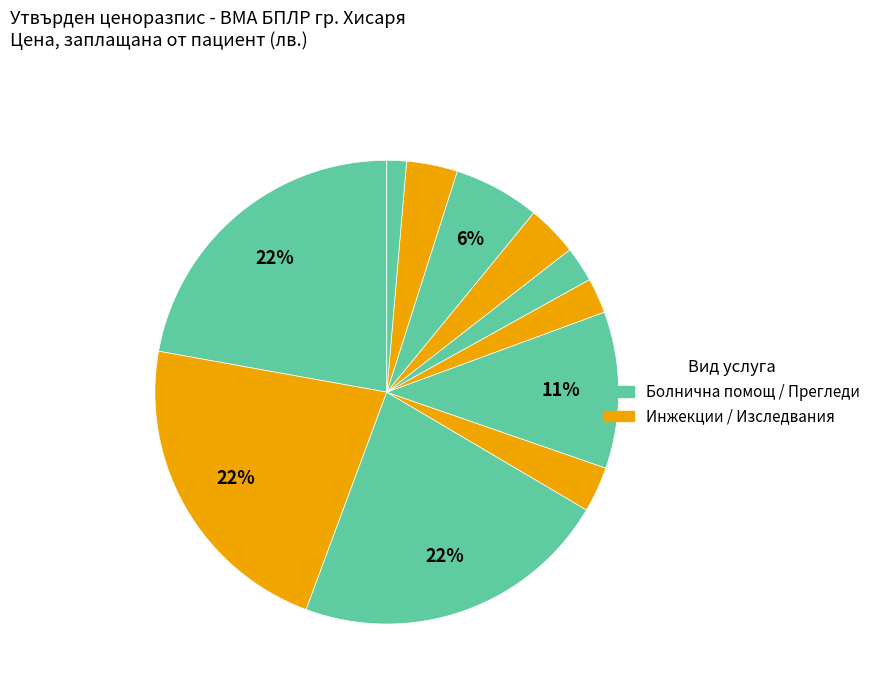

To the nearest percent, what is the difference between the largest and smallest slice percentages?

21%